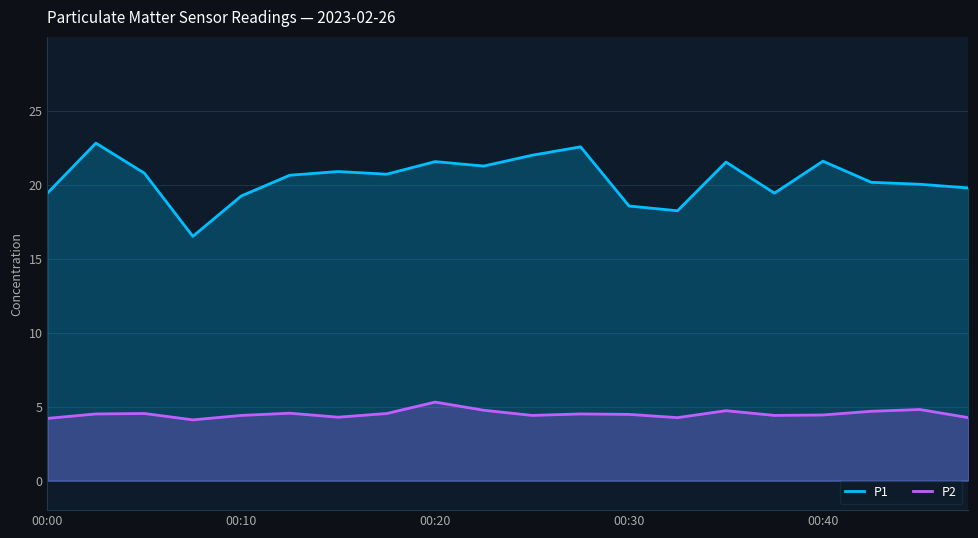

What is the value of the P2 point at the 12th from the left?

4.5